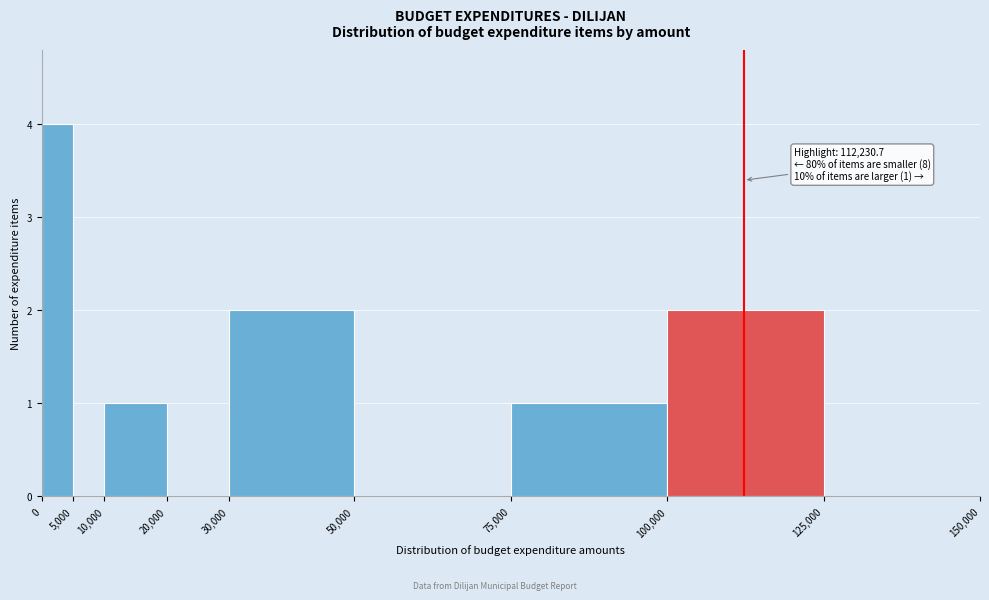

Which range on the x-axis has the tallest bar?

0 to 5,000